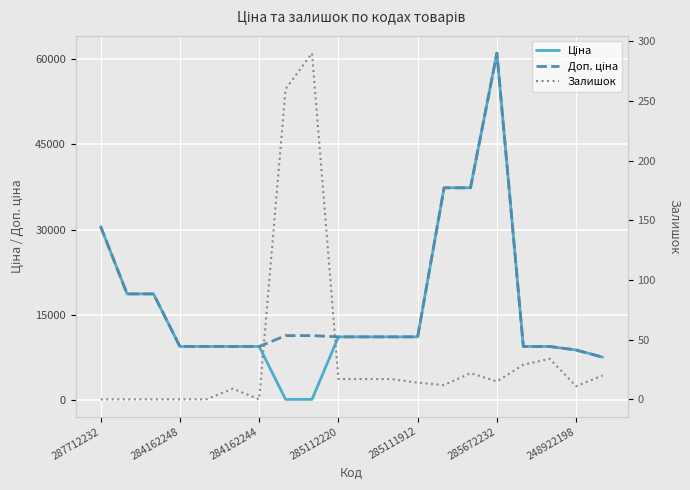

Does the chart display data point markers on the line(s)?

No